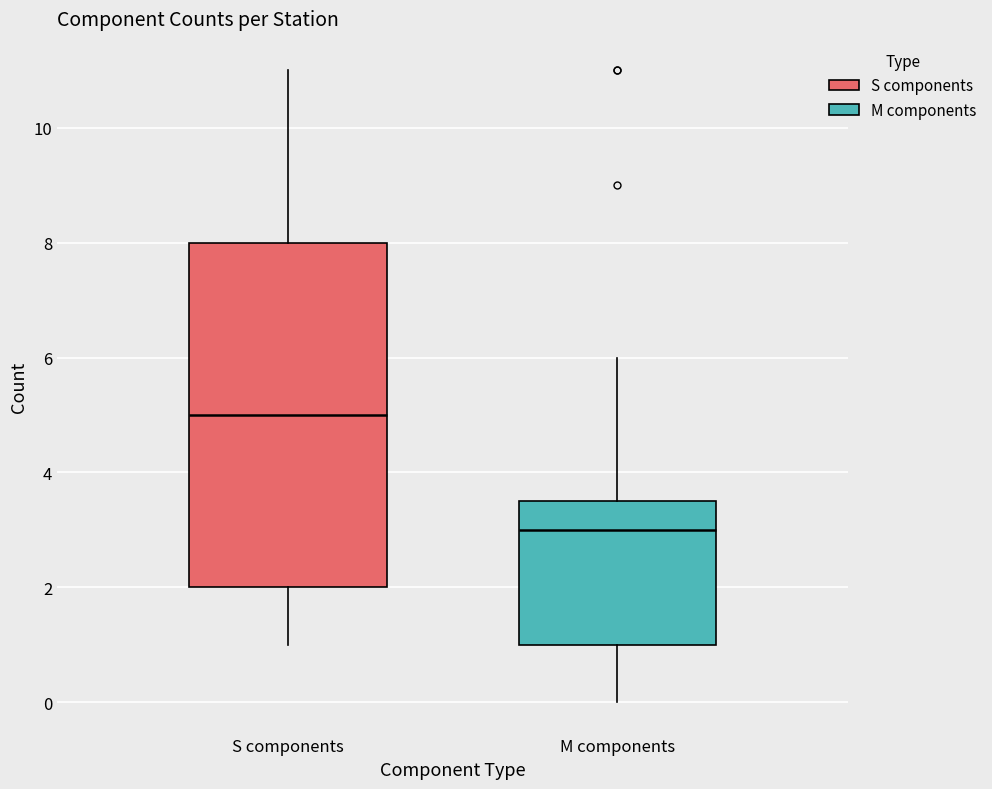

Reading left to right, transcribe this box plot: for each box, give where its median line is, the range the box spans, and where its two whiskers end, as read against the y-axis. The values are not printed on the chart, so give them approximately, as read against the axis.

S components: median 5.0, box 2.0 to 8.0, whiskers 1.0 to 11.0
M components: median 3.0, box 1.0 to 3.6, whiskers 0.0 to 6.0